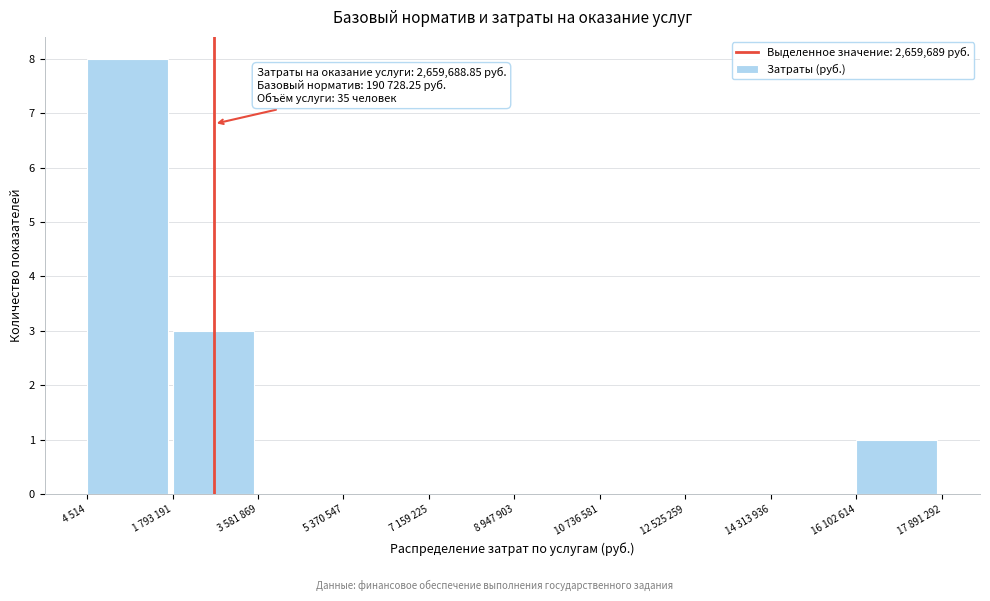

Reading right to left, extract all data points from this chart.

16 102 614=1	14 313 936=0	12 525 259=0	10 736 581=0	8 947 903=0	7 159 225=0	5 370 547=0	3 581 869=0	1 793 191=3	4 514=8